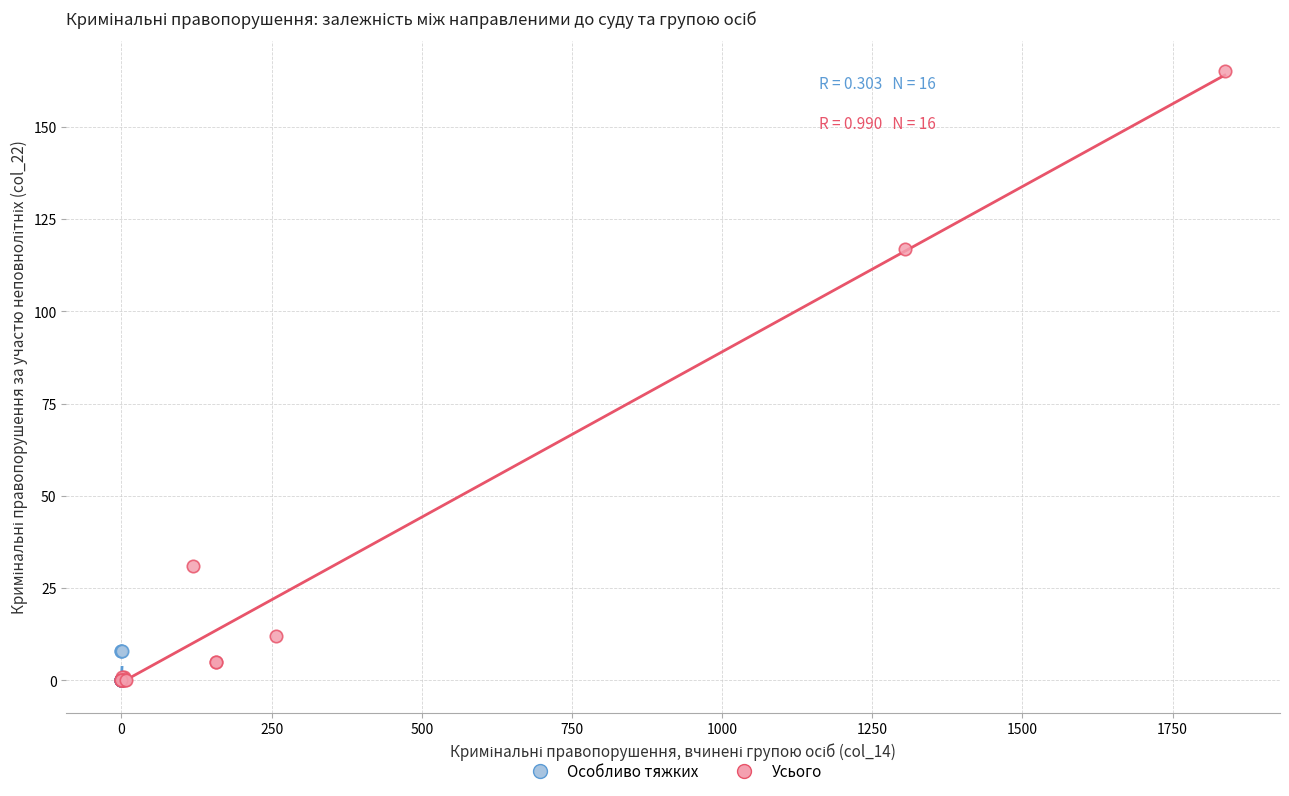

Which series reaches the maximum Y coordinate?

Усього